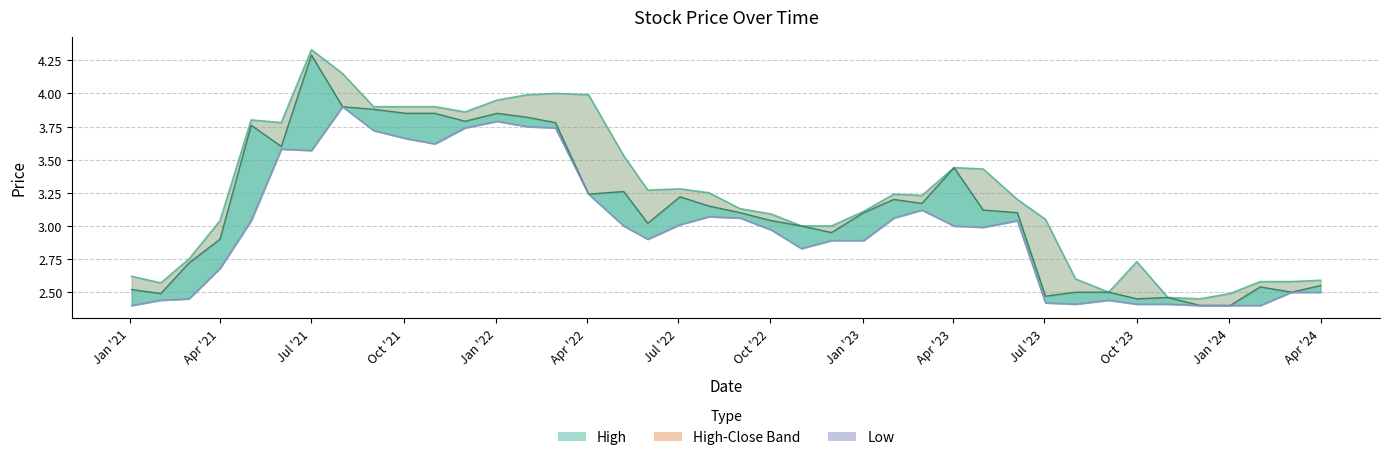

Does the chart display data point markers on the line(s)?

No